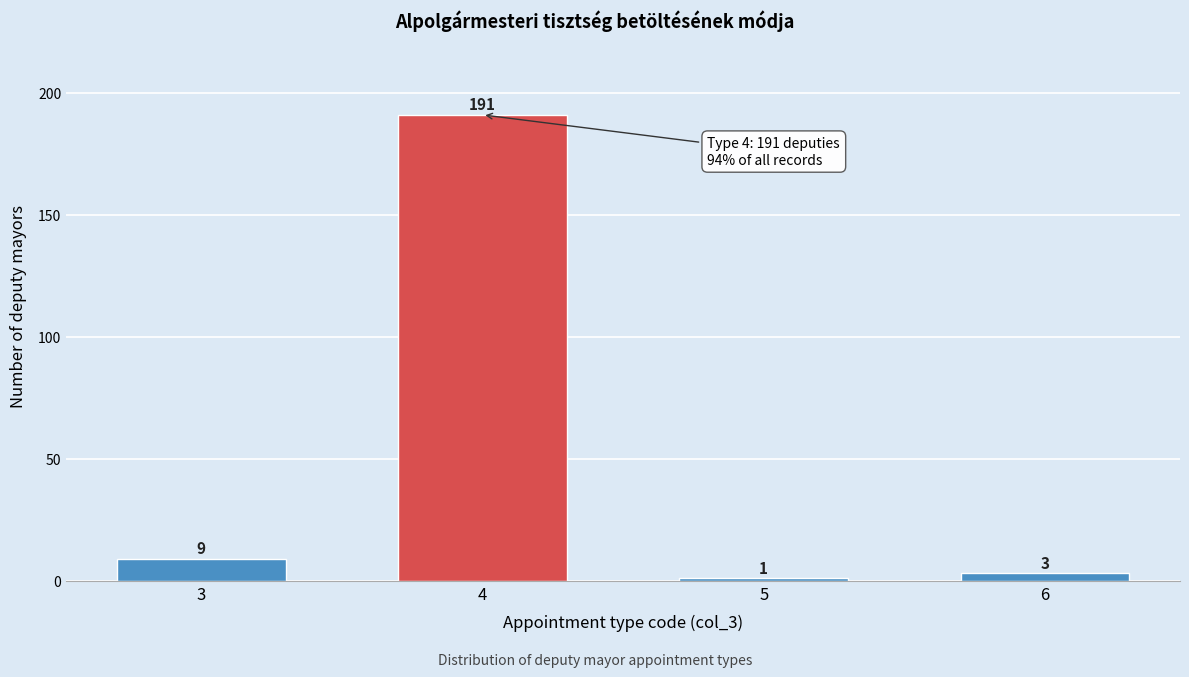

Reading right to left, transcribe all the data shown in this chart.

6=3	5=1	4=191	3=9